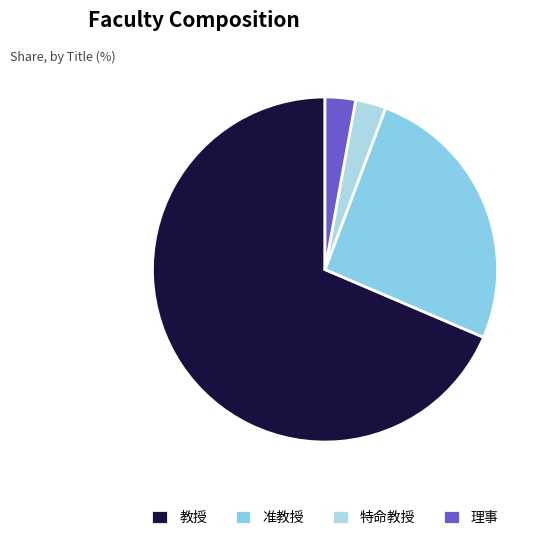

How many segments does this pie chart have?

4